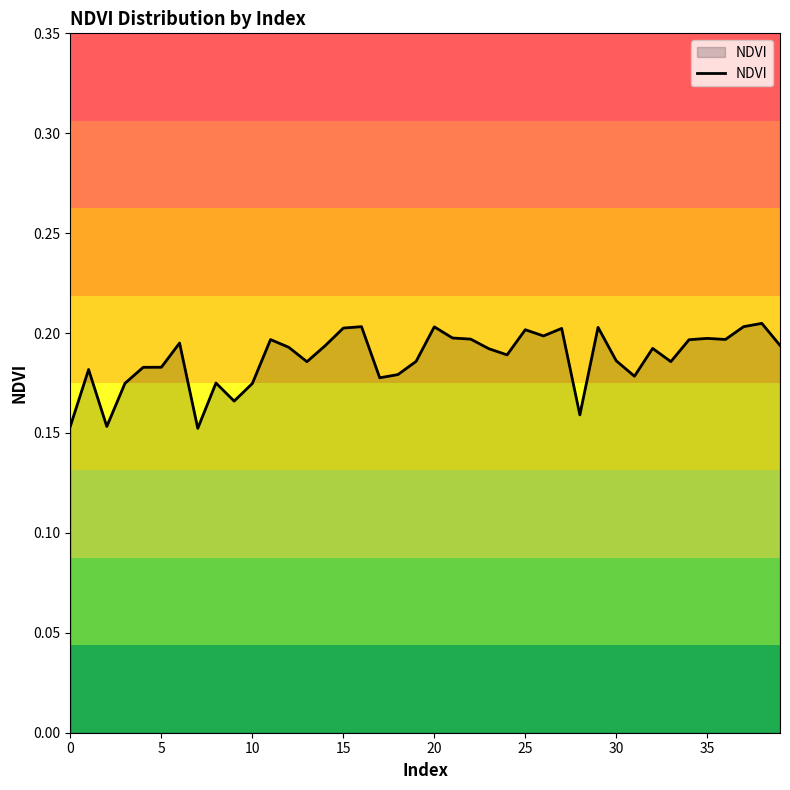

How many lines are shown in the chart?

1